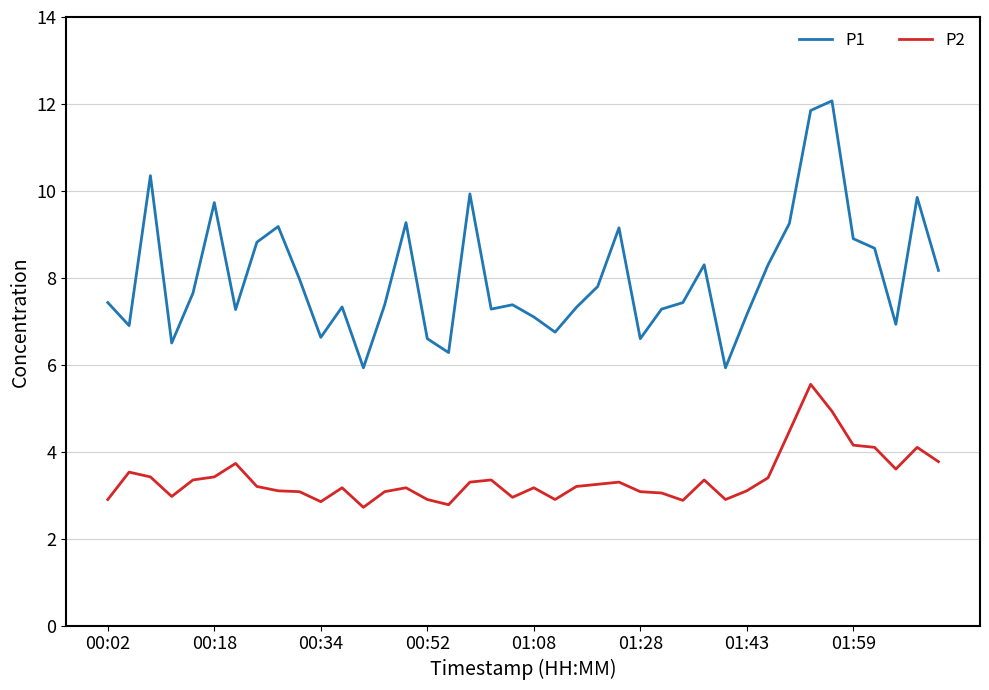

How many values in the P1 series are below 7?

10